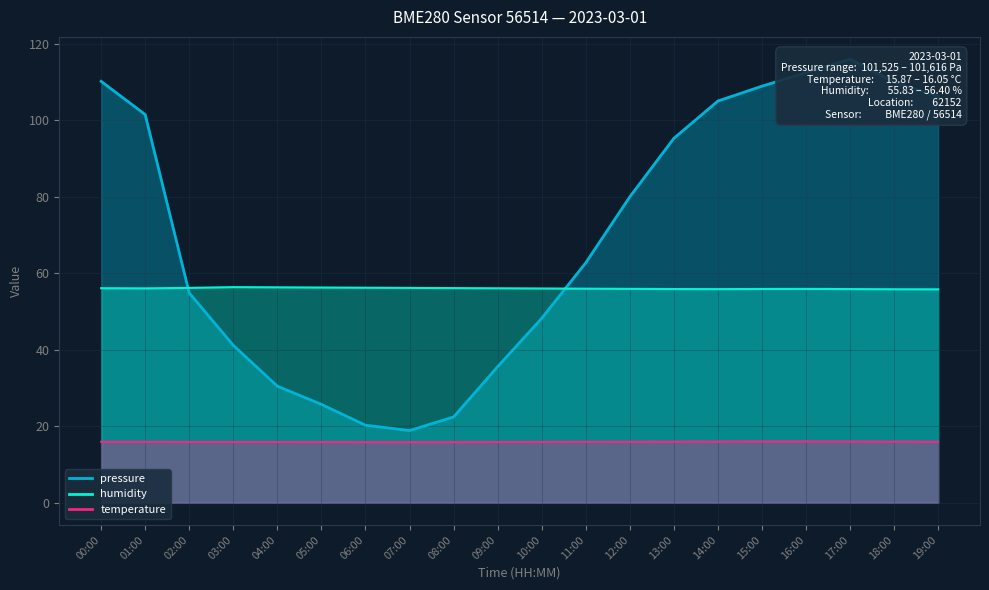

Which series has the largest total across all categories?

pressure